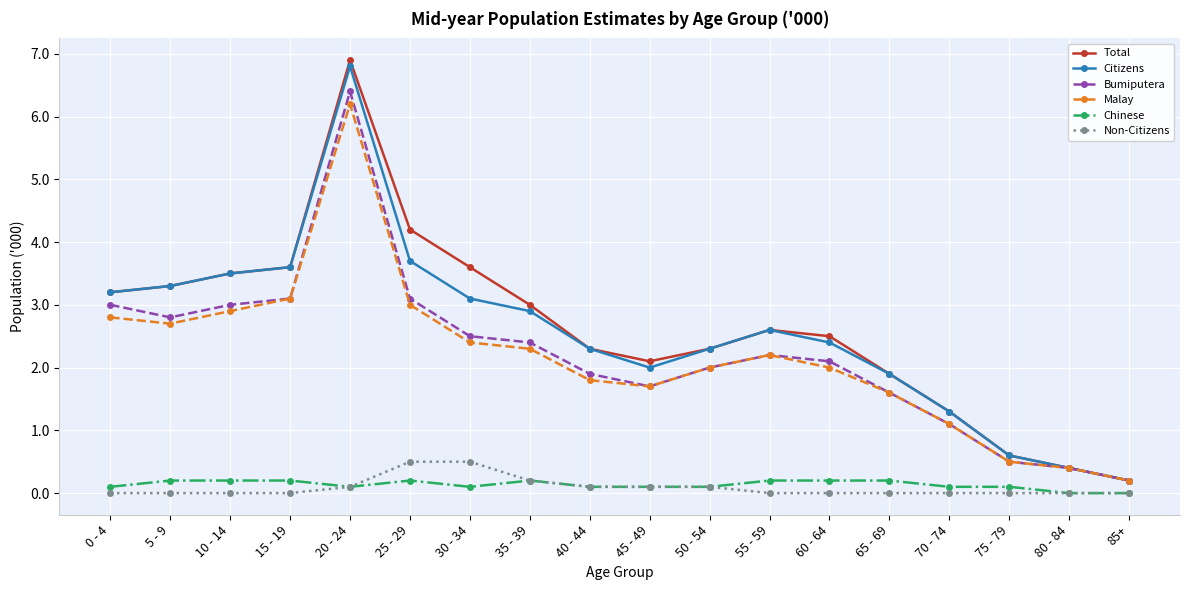

True or false: Non-Citizens and Citizens cross at least once.

False